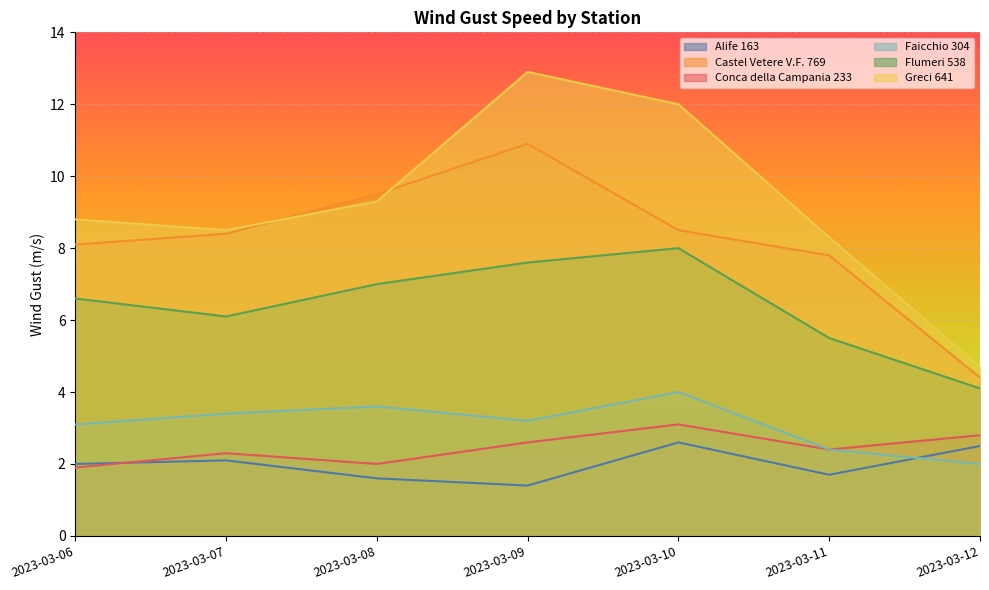

Rank the series by their maximum value, from lowest to highest.

Alife 163, Conca della Campania 233, Faicchio 304, Flumeri 538, Castel Vetere V.F. 769, Greci 641